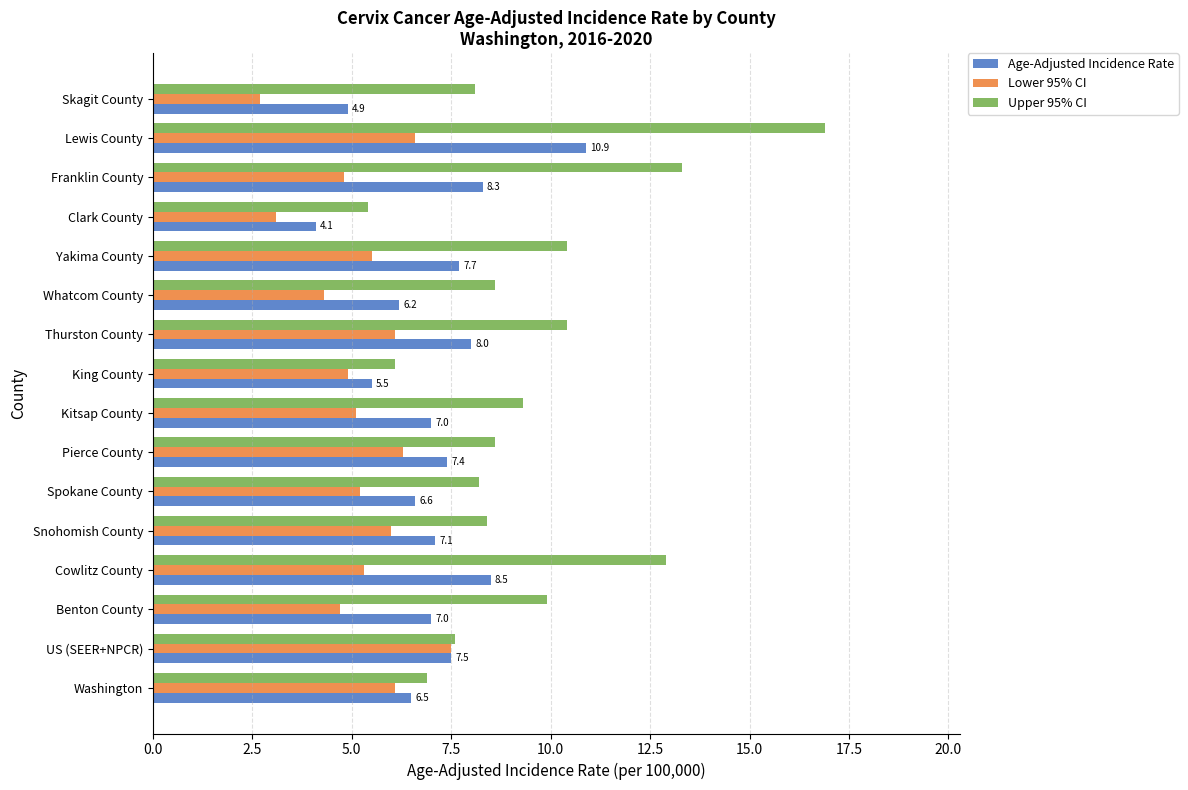

At which label does Lower 95% CI reach its peak?

US (SEER+NPCR)